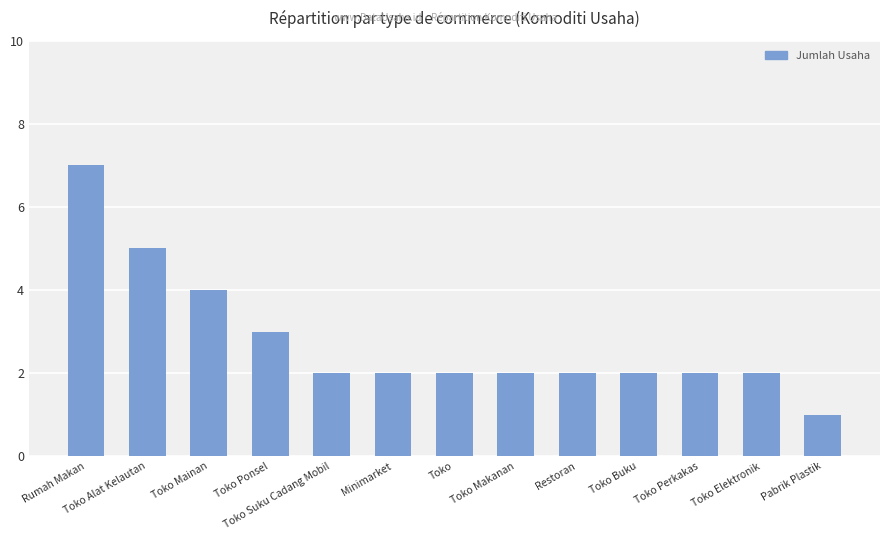

How many series are shown in this chart?

1